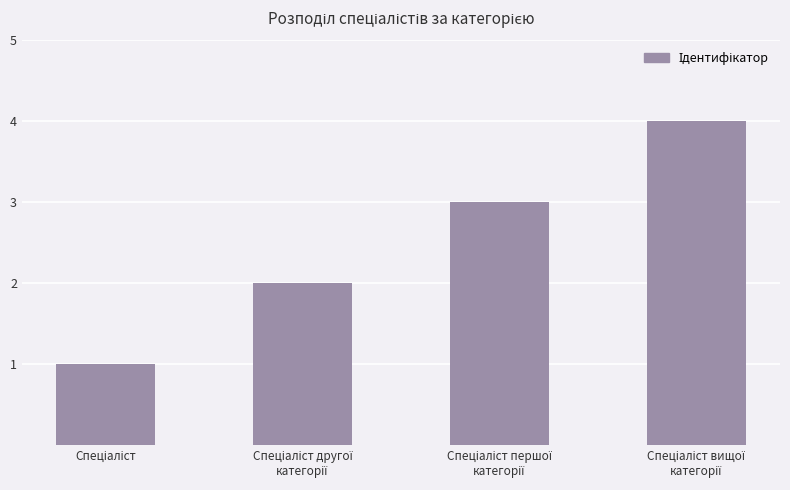

What is the greatest value displayed?

4